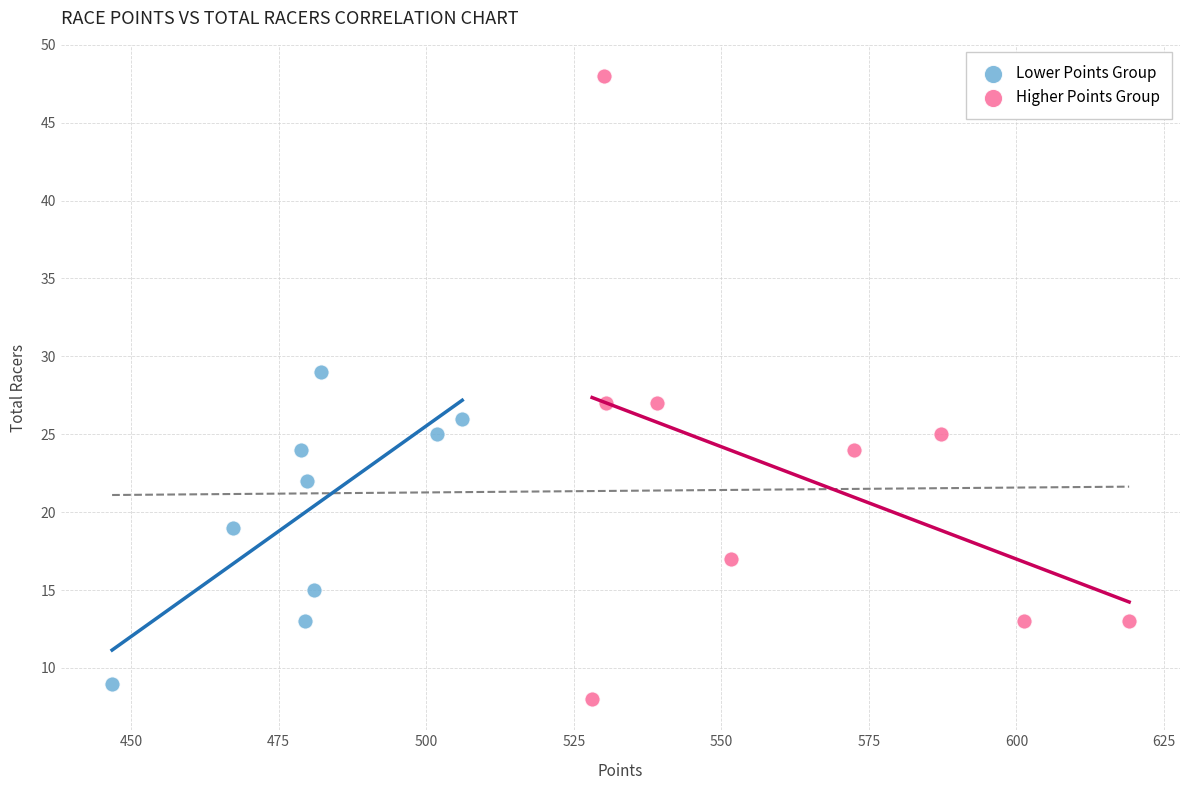

Which series has the largest Y range (max minus min)?

Higher Points Group